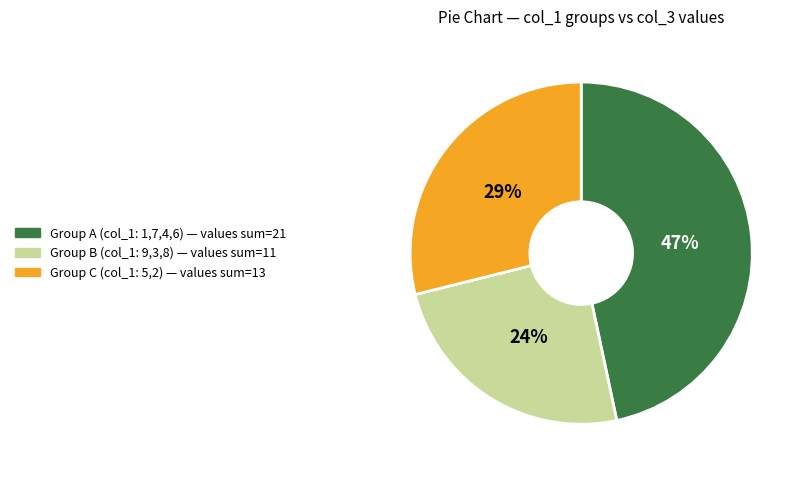

How many segments does this pie chart have?

3